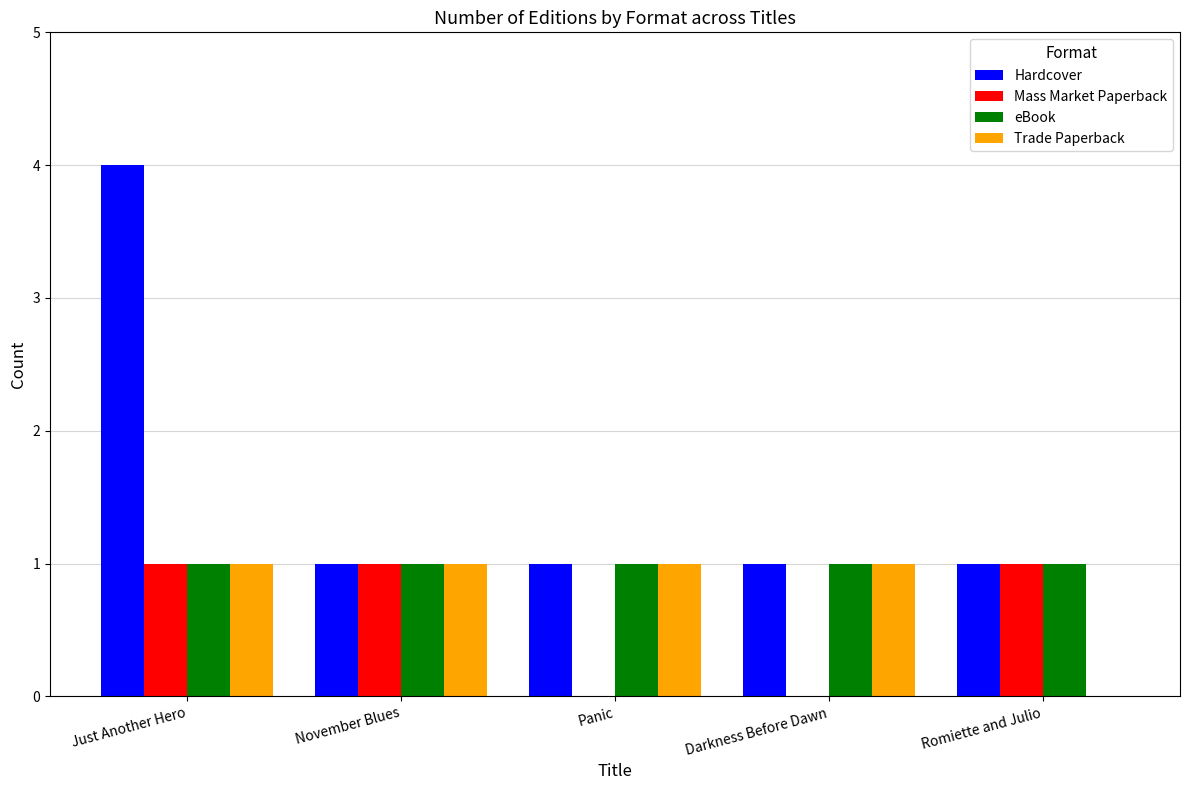

How many groups of bars are there?

5